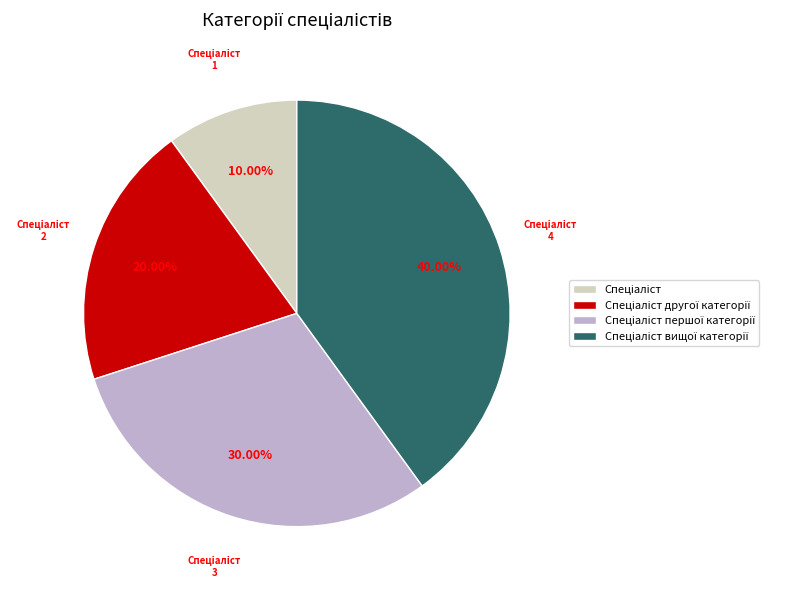

Is there a majority slice in this chart?

No